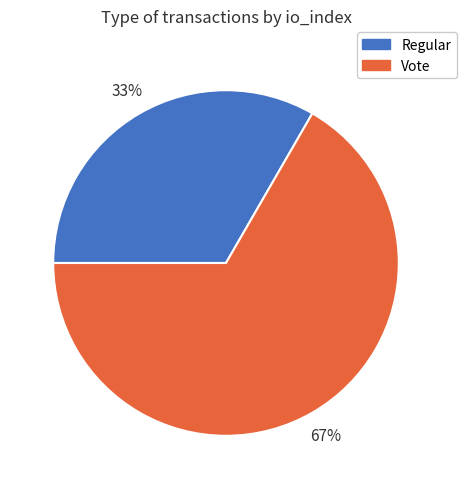

Which slice is the smallest?

Regular